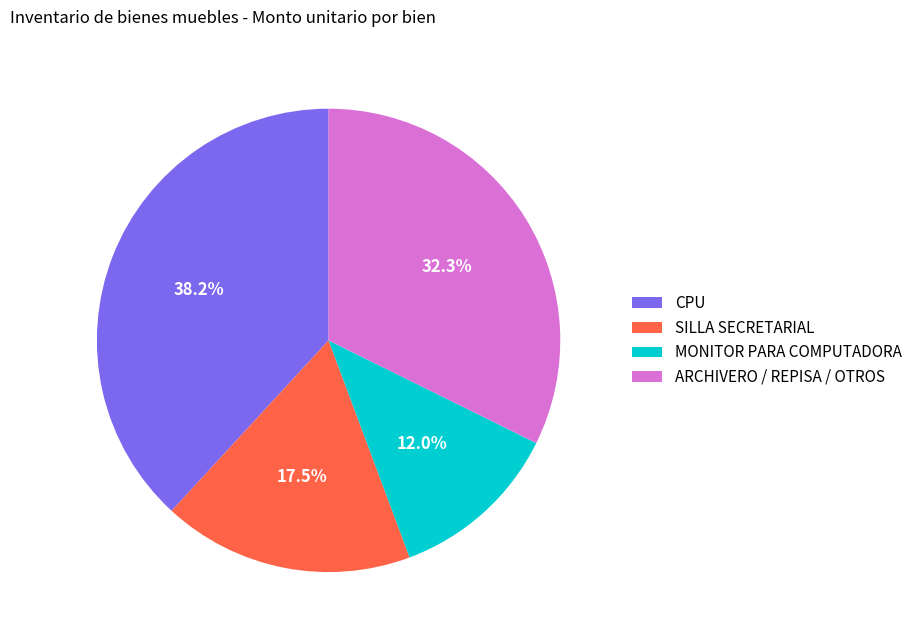

Rank the categories by value from lowest to highest.

MONITOR PARA COMPUTADORA, SILLA SECRETARIAL, ARCHIVERO / REPISA / OTROS, CPU